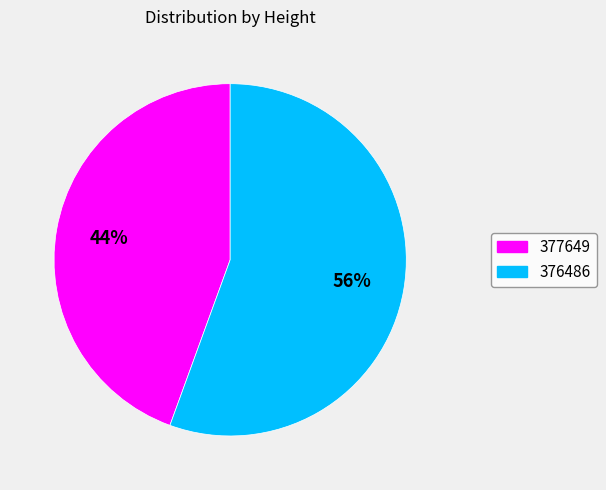

To the nearest percent, what is the average slice percentage?

50%